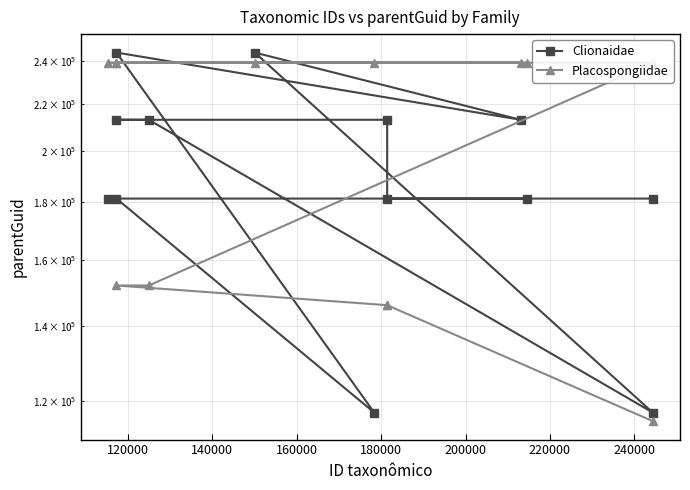

At 120000, list the series in order from smallest to largest.

Placospongiidae, Clionaidae